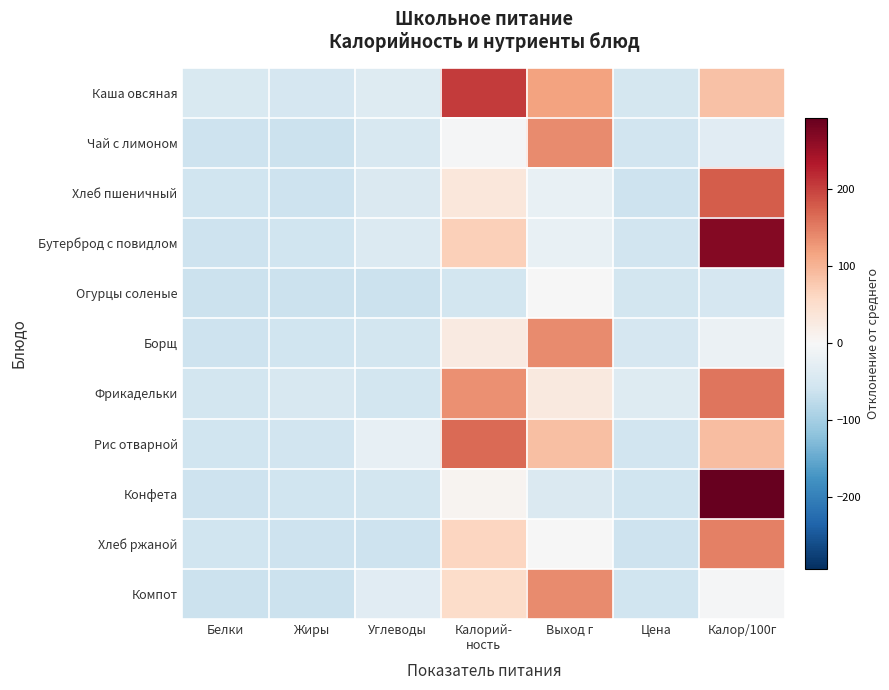

What is the spread (max minus min) of values at Углеводы?

38.6